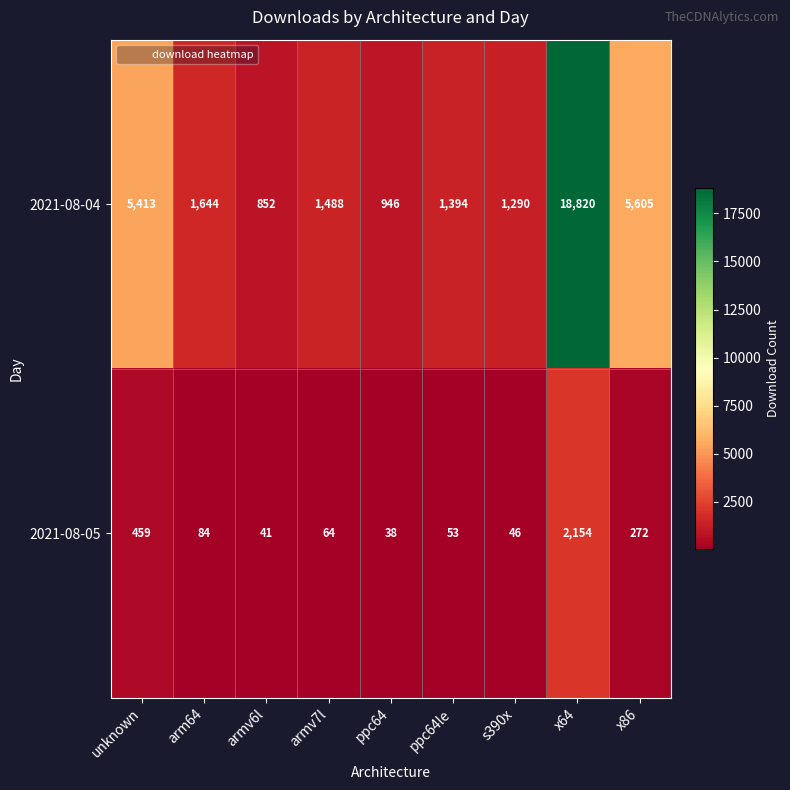

True or false: 2021-08-04 has a value of 946 at ppc64.

True